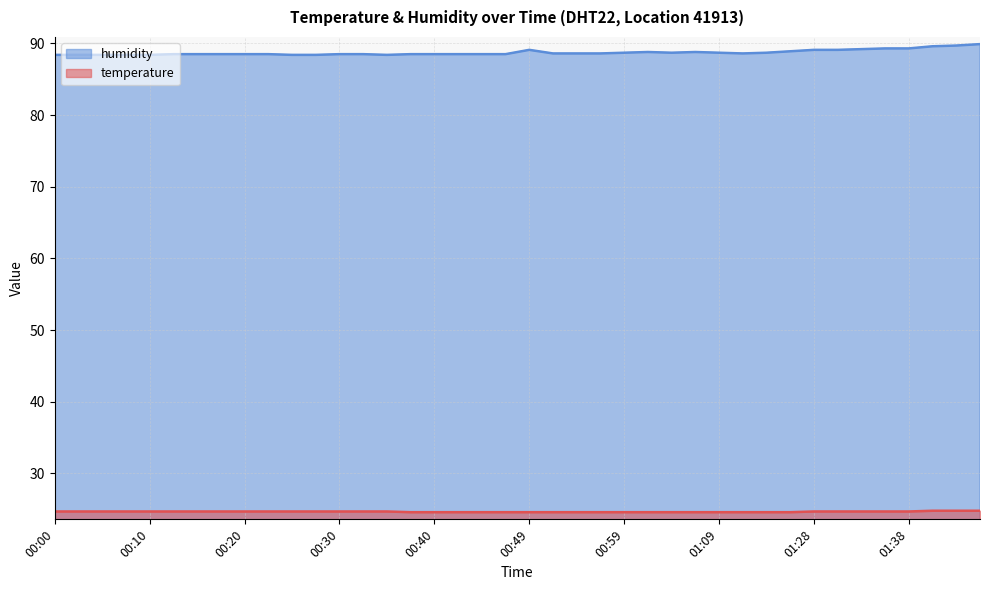

What is the value of the humidity point at the 27th from the left?

88.7